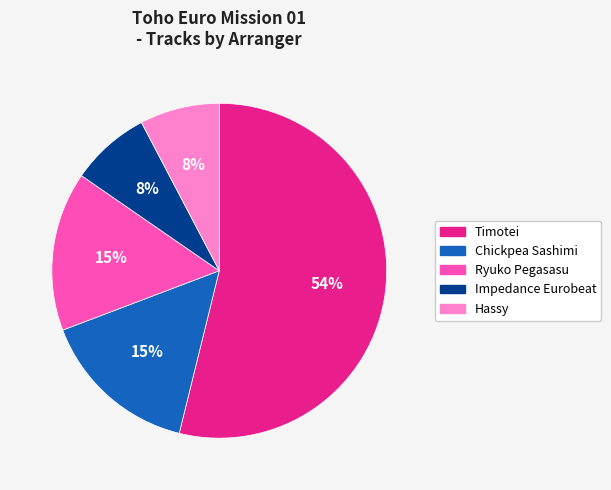

How many segments does this pie chart have?

5